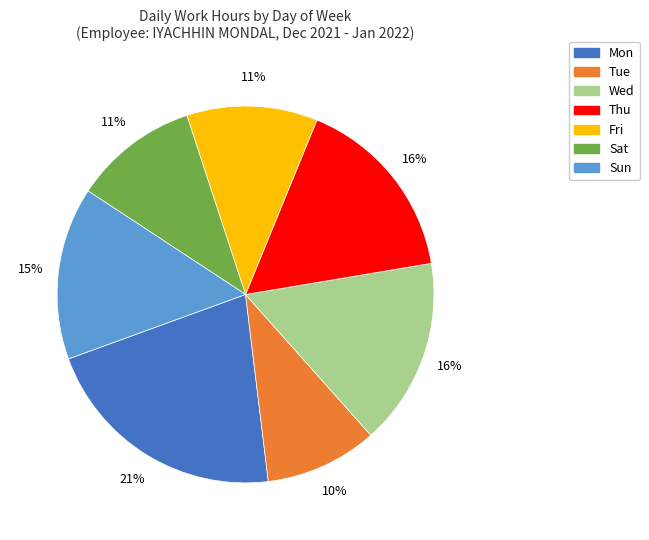

How many segments does this pie chart have?

7